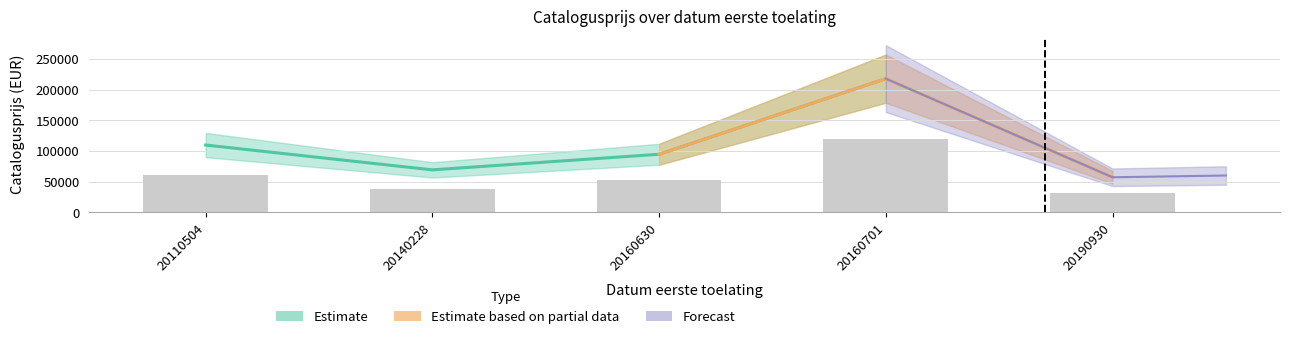

What is the approximate value at 20190930, to the nearest 50?

57400